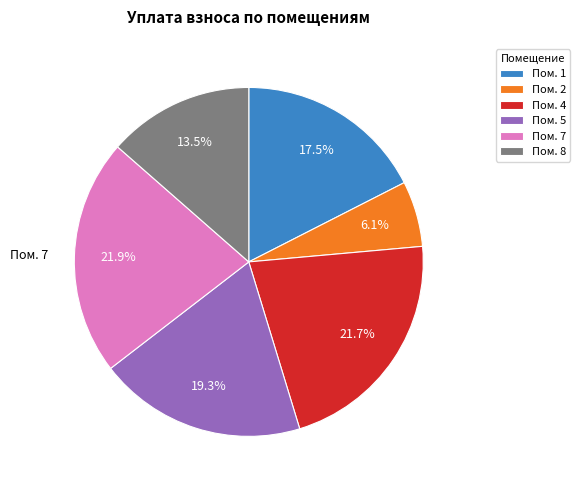

What is the ratio of the value at Пом. 8 to the value at Пом. 1?

0.8